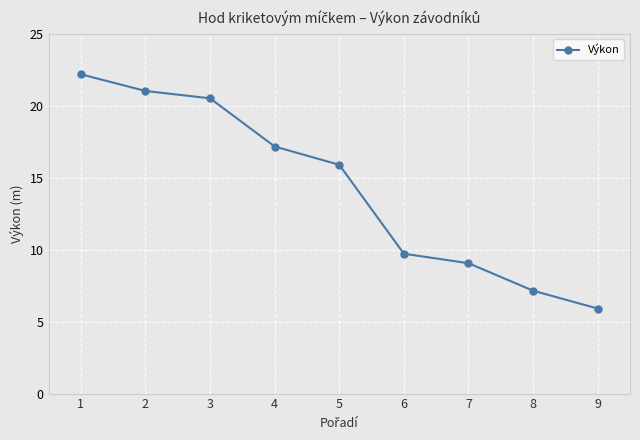

What is the value of the 3rd point from the left?

20.5